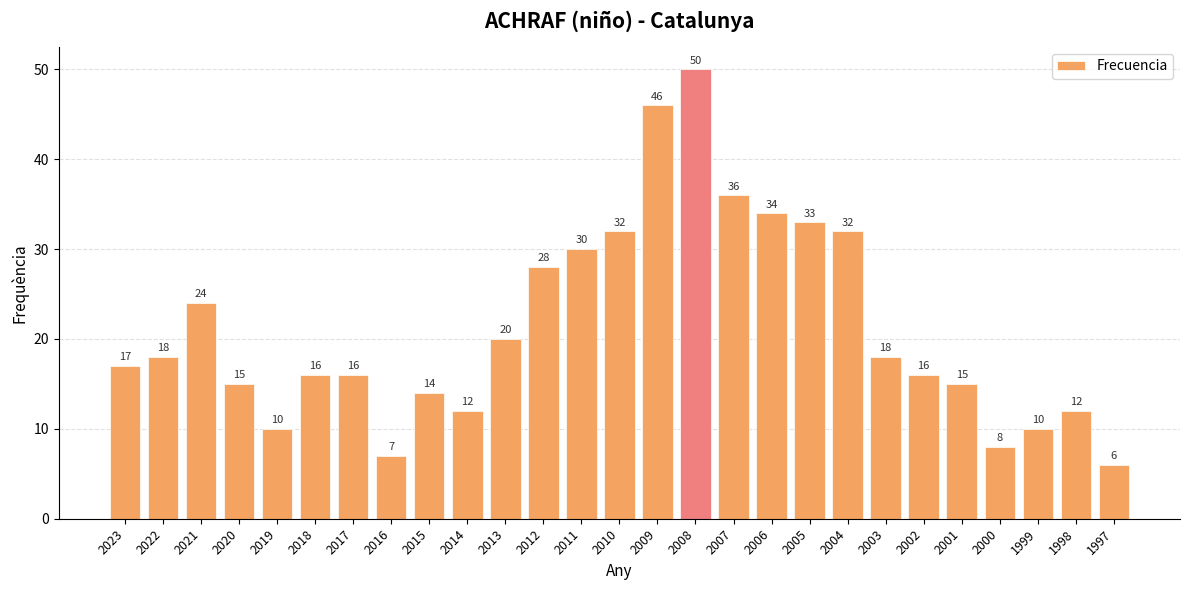

What is the average value?

21